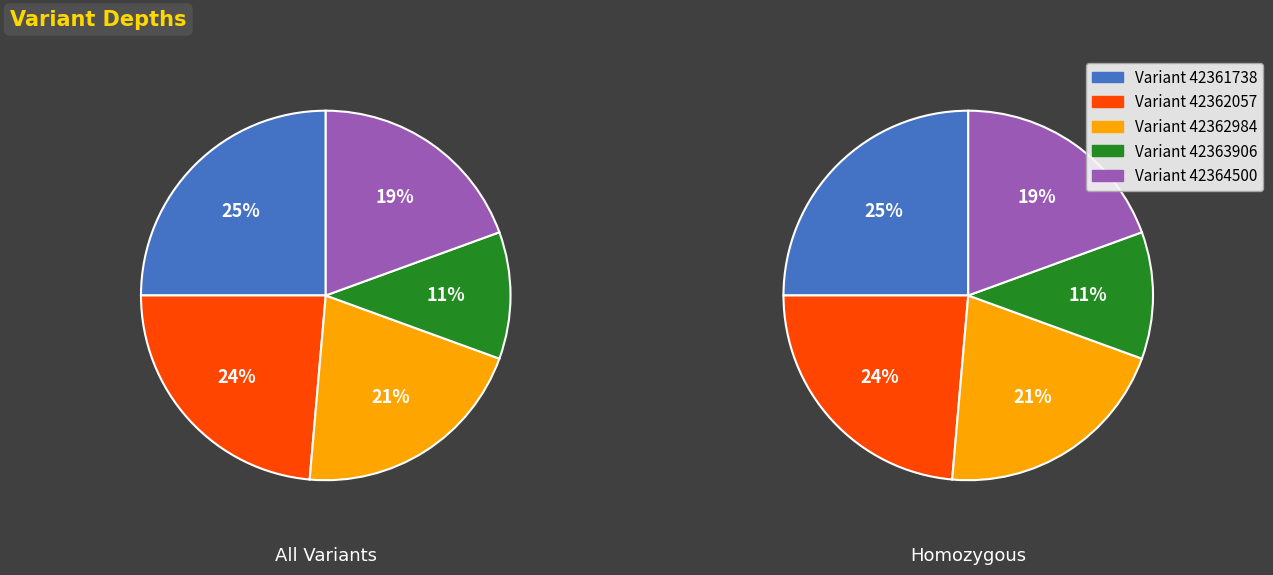

To the nearest percent, what portion does 42362057 represent?

24%